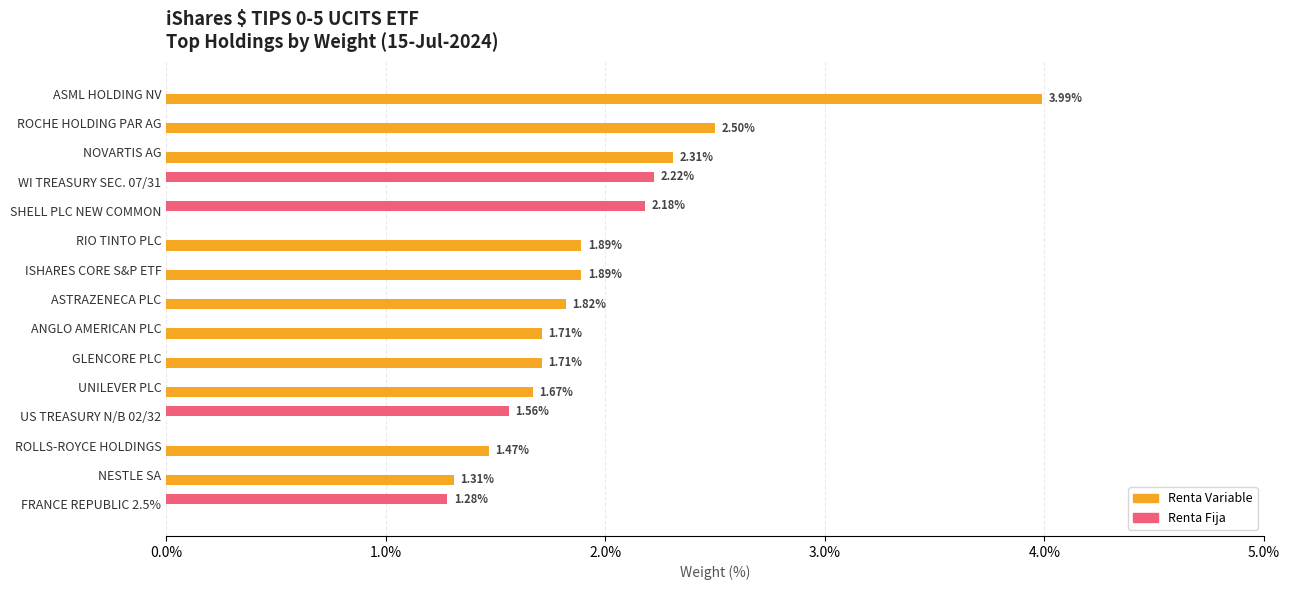

Which series has the largest total across all categories?

Renta Variable